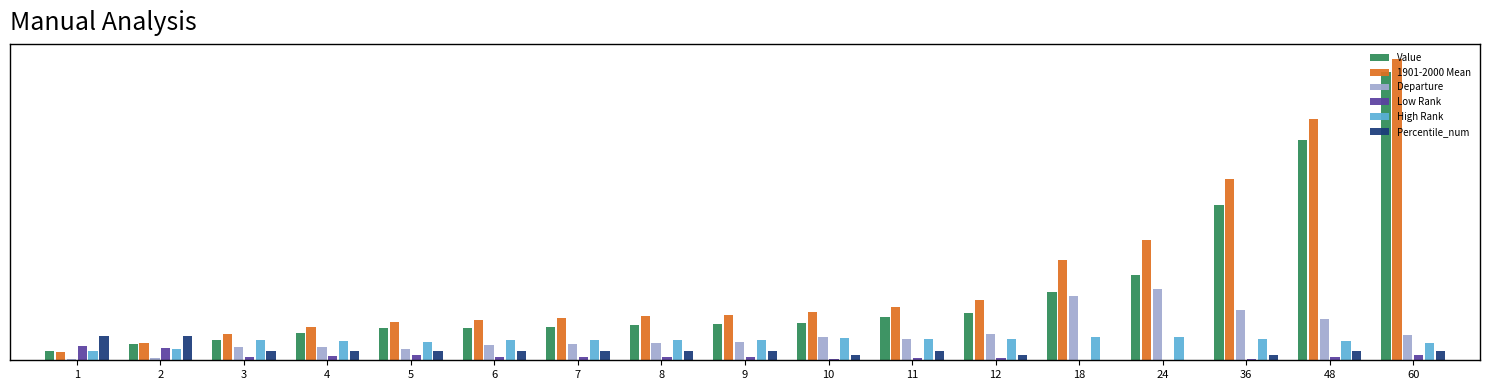

What is the sum of the High Rank values at 60 and 3?

0.6